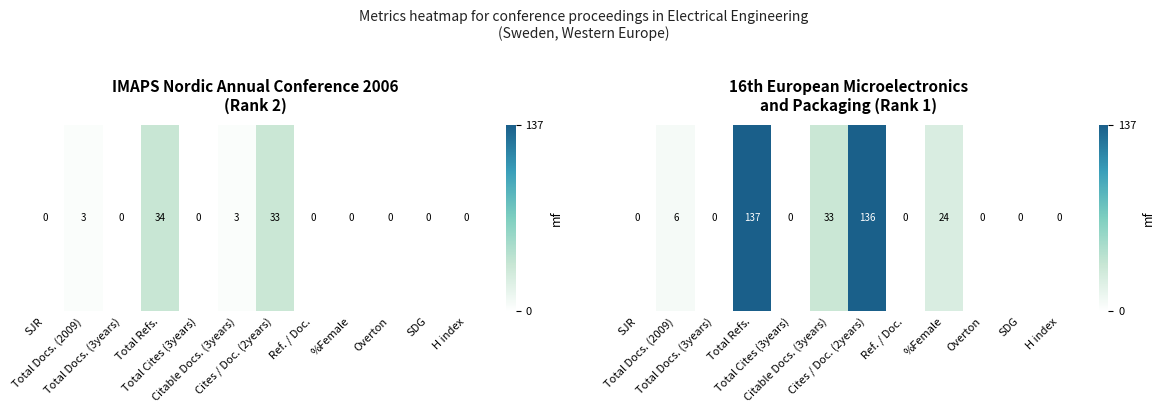

Where is the data nearest to the value 68?

Citable Docs. (3years)